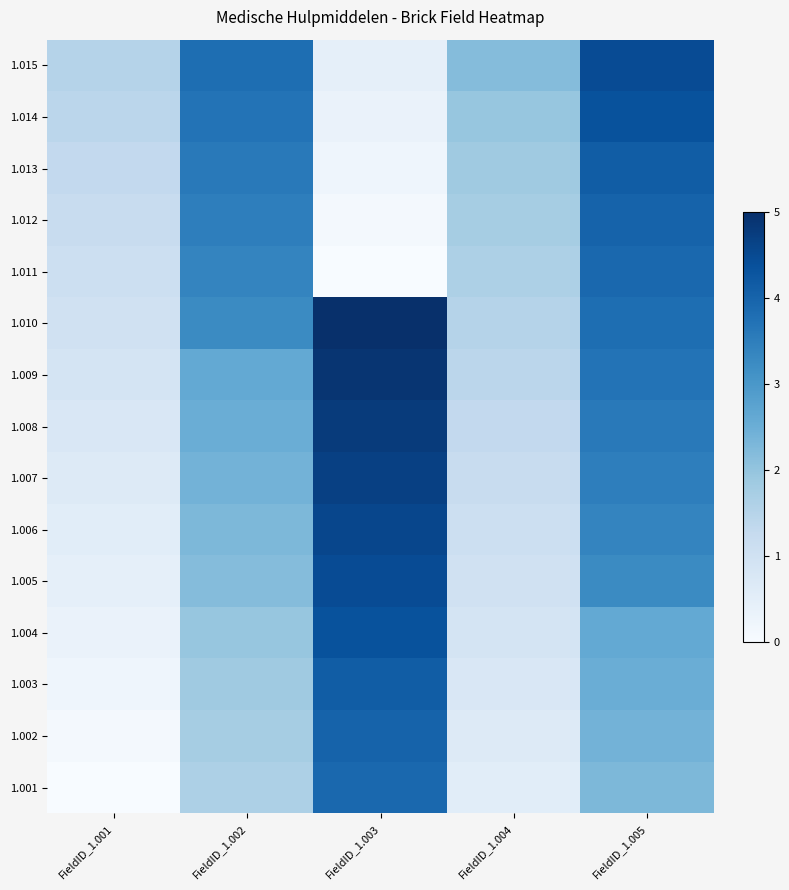

Reading left to right, extract all data points from this chart.

1.001: FieldID_1.001=0.0	FieldID_1.002=1.6	FieldID_1.003=3.9	FieldID_1.004=0.5	FieldID_1.005=2.3
1.002: FieldID_1.001=0.1	FieldID_1.002=1.7	FieldID_1.003=4.0	FieldID_1.004=0.7	FieldID_1.005=2.4
1.003: FieldID_1.001=0.2	FieldID_1.002=1.8	FieldID_1.003=4.1	FieldID_1.004=0.8	FieldID_1.005=2.5
1.004: FieldID_1.001=0.3	FieldID_1.002=2.0	FieldID_1.003=4.3	FieldID_1.004=0.9	FieldID_1.005=2.6
1.005: FieldID_1.001=0.4	FieldID_1.002=2.2	FieldID_1.003=4.5	FieldID_1.004=1.0	FieldID_1.005=3.3
1.006: FieldID_1.001=0.5	FieldID_1.002=2.3	FieldID_1.003=4.6	FieldID_1.004=1.1	FieldID_1.005=3.4
1.007: FieldID_1.001=0.7	FieldID_1.002=2.4	FieldID_1.003=4.7	FieldID_1.004=1.2	FieldID_1.005=3.5
1.008: FieldID_1.001=0.8	FieldID_1.002=2.5	FieldID_1.003=4.8	FieldID_1.004=1.3	FieldID_1.005=3.6
1.009: FieldID_1.001=0.9	FieldID_1.002=2.6	FieldID_1.003=4.9	FieldID_1.004=1.4	FieldID_1.005=3.7
1.010: FieldID_1.001=1.0	FieldID_1.002=3.3	FieldID_1.003=5.0	FieldID_1.004=1.5	FieldID_1.005=3.8
1.011: FieldID_1.001=1.1	FieldID_1.002=3.4	FieldID_1.003=0.0	FieldID_1.004=1.6	FieldID_1.005=3.9
1.012: FieldID_1.001=1.2	FieldID_1.002=3.5	FieldID_1.003=0.1	FieldID_1.004=1.7	FieldID_1.005=4.0
1.013: FieldID_1.001=1.3	FieldID_1.002=3.6	FieldID_1.003=0.2	FieldID_1.004=1.8	FieldID_1.005=4.1
1.014: FieldID_1.001=1.4	FieldID_1.002=3.7	FieldID_1.003=0.3	FieldID_1.004=2.0	FieldID_1.005=4.3
1.015: FieldID_1.001=1.5	FieldID_1.002=3.8	FieldID_1.003=0.4	FieldID_1.004=2.2	FieldID_1.005=4.5